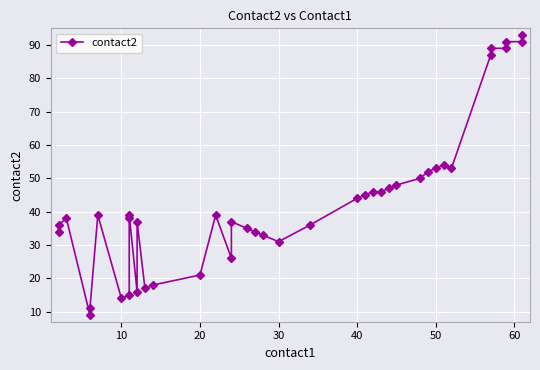

How many series are shown in this chart?

1